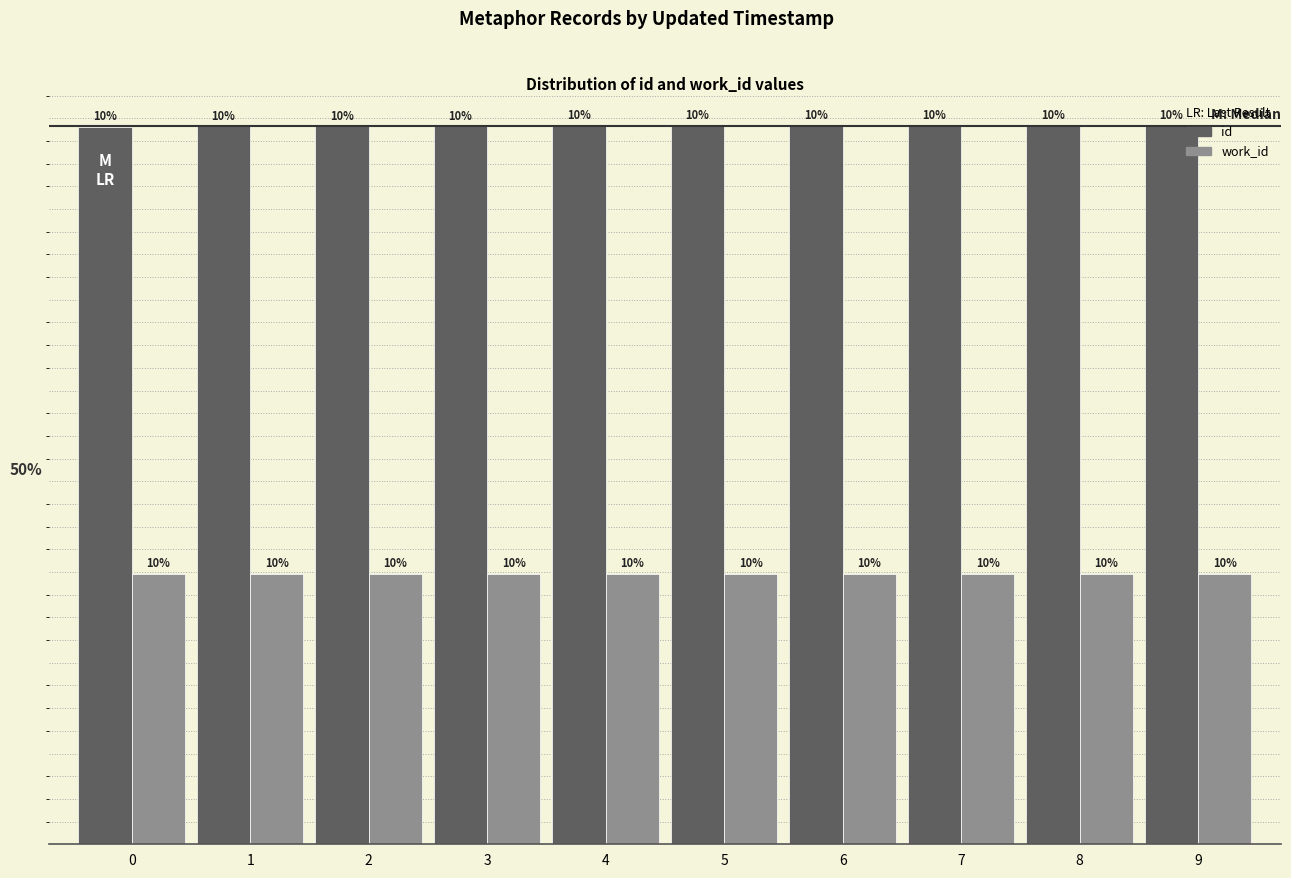

Does the chart contain stacked bars?

No